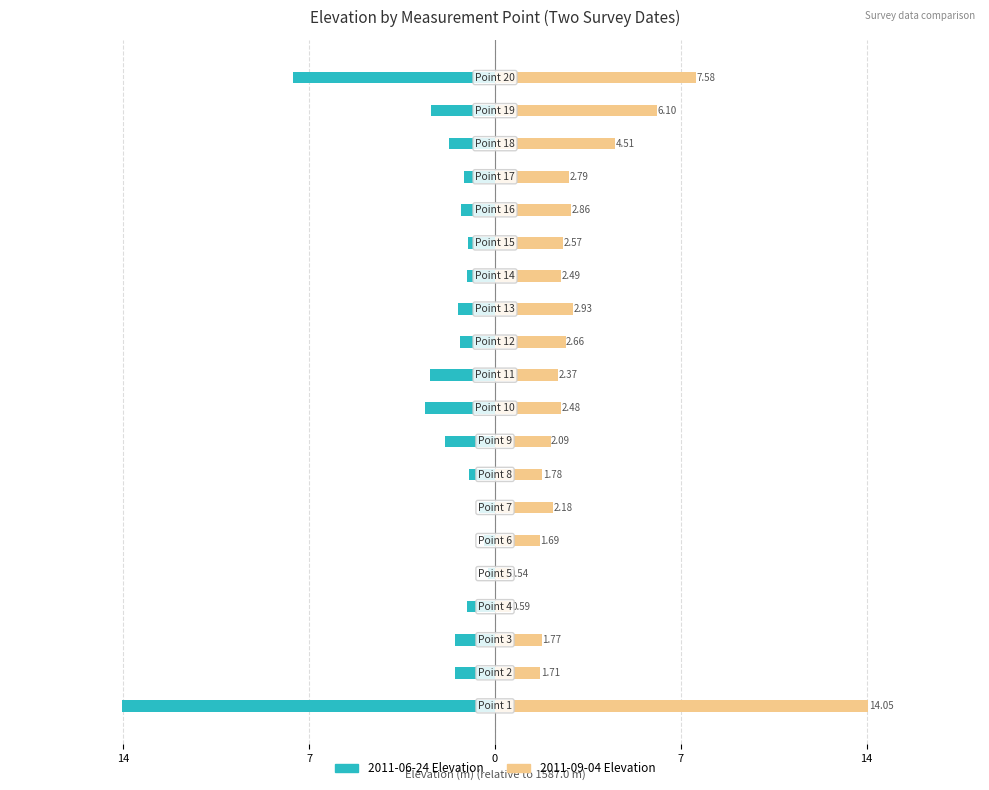

What is the maximum value for 2011-09-04 Elevation?

14.1